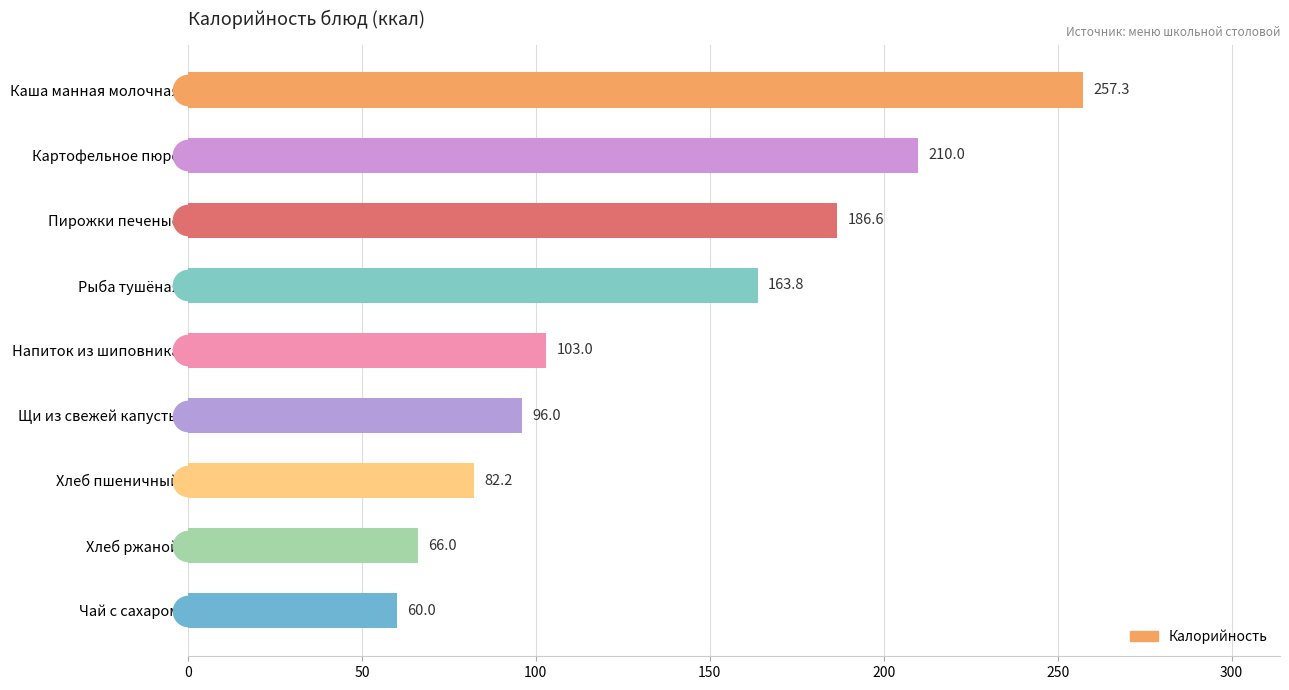

Rank the categories by value from lowest to highest.

Чай с сахаром, Хлеб ржаной, Хлеб пшеничный, Щи из свежей капусты, Напиток из шиповника, Рыба тушёная, Пирожки печеные, Картофельное пюре, Каша манная молочная